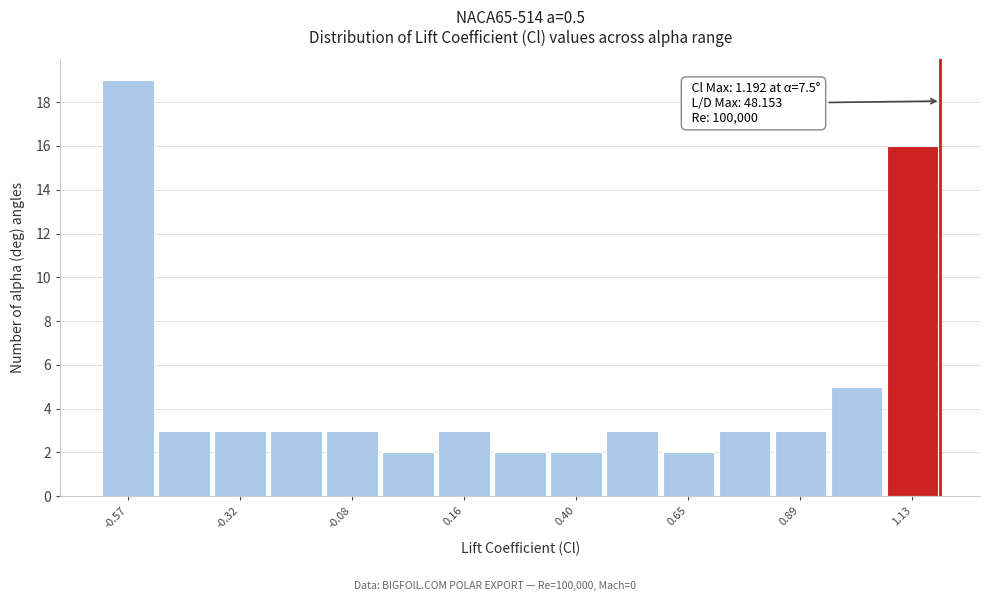

Around what value on the x-axis is the tallest bar? Give the approximate position of its centre, as read against the axis.

-0.55